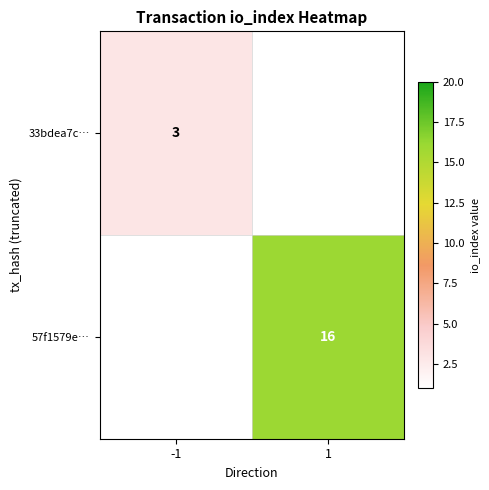

Is the value of 33bdea7c… at -1 greater than the value of 57f1579e… at 1?

No